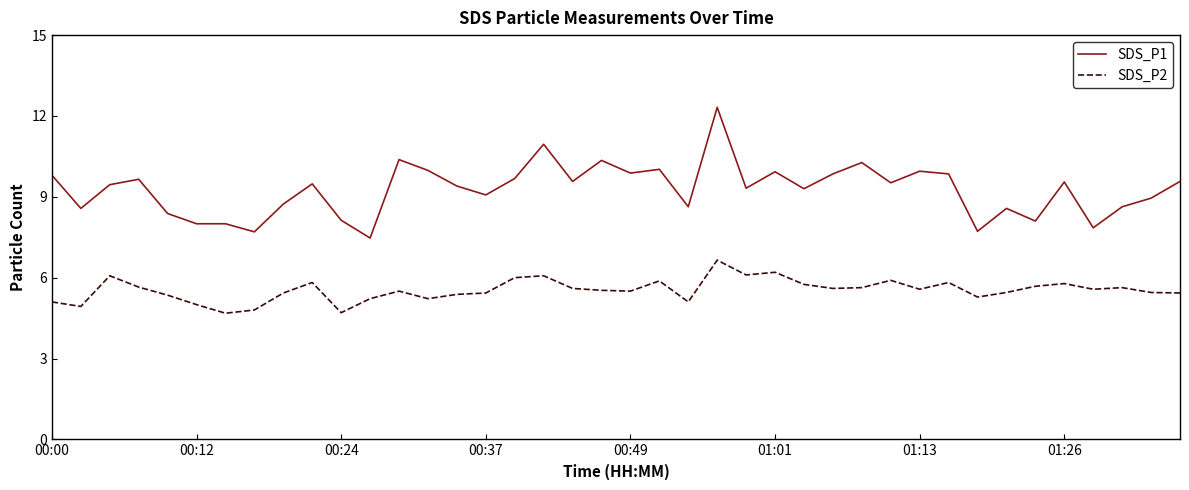

List the series in order of their overall mean, lowest first.

SDS_P2, SDS_P1